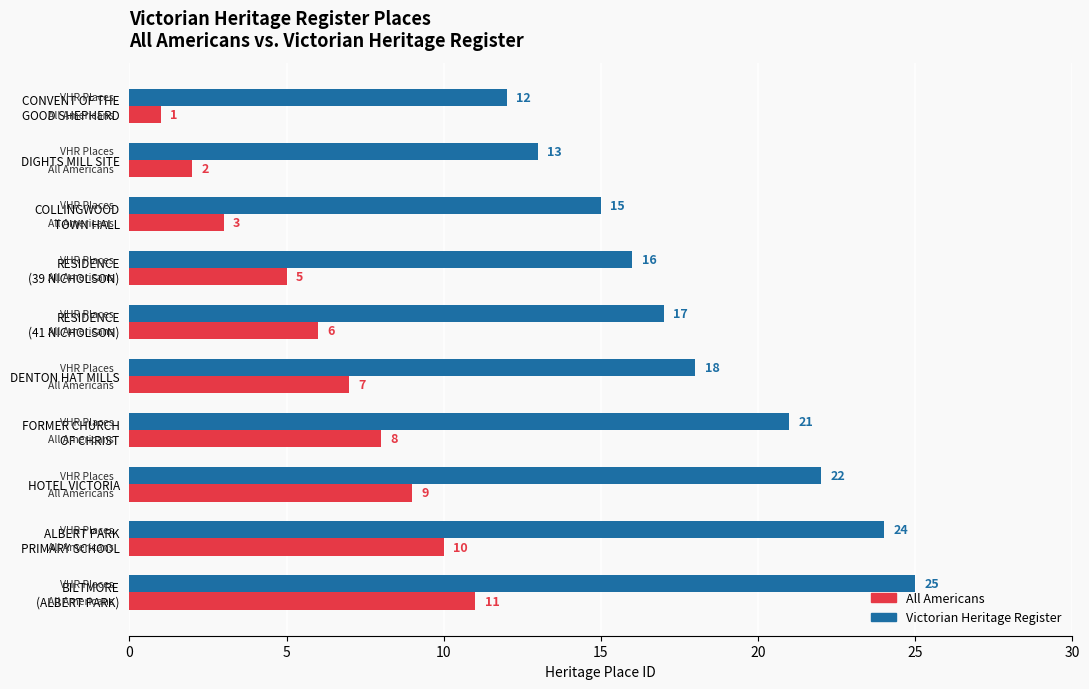

How many All Americans values are between 3 and 9?

6